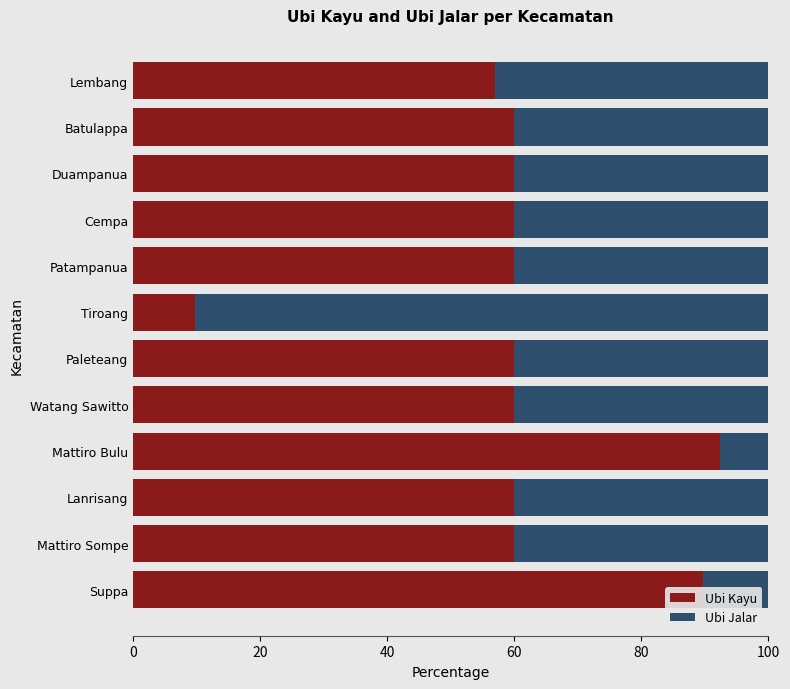

True or false: Ubi Kayu has a value of 59.9 at Duampanua.

True